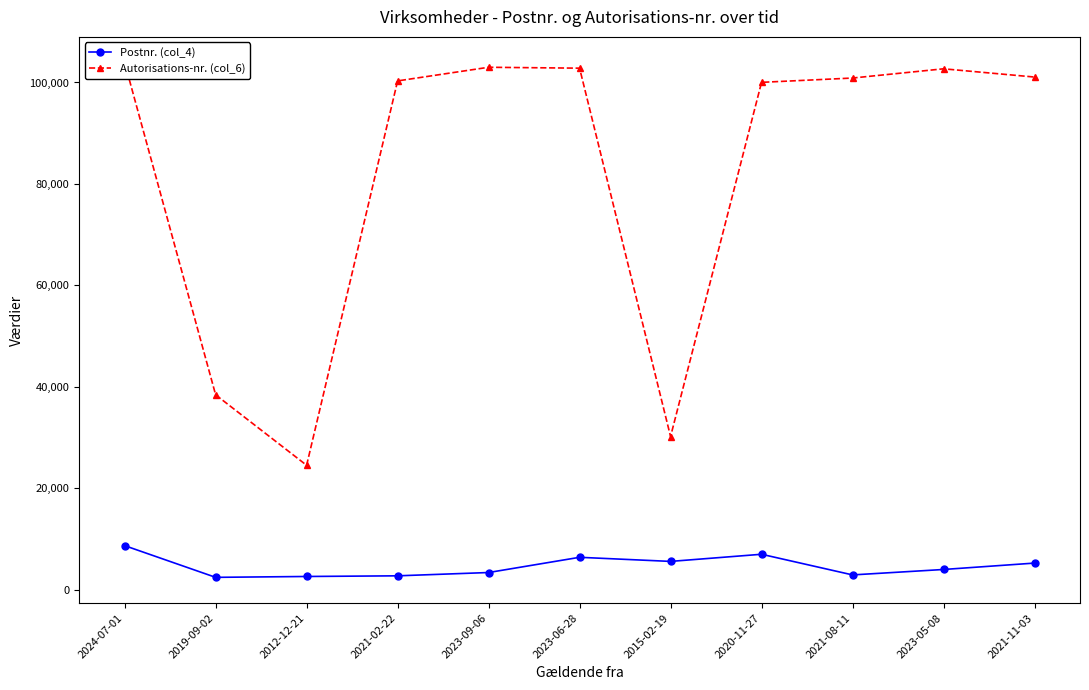

How many data points in Autorisations-nr. (col_6) are less than 100880?

5